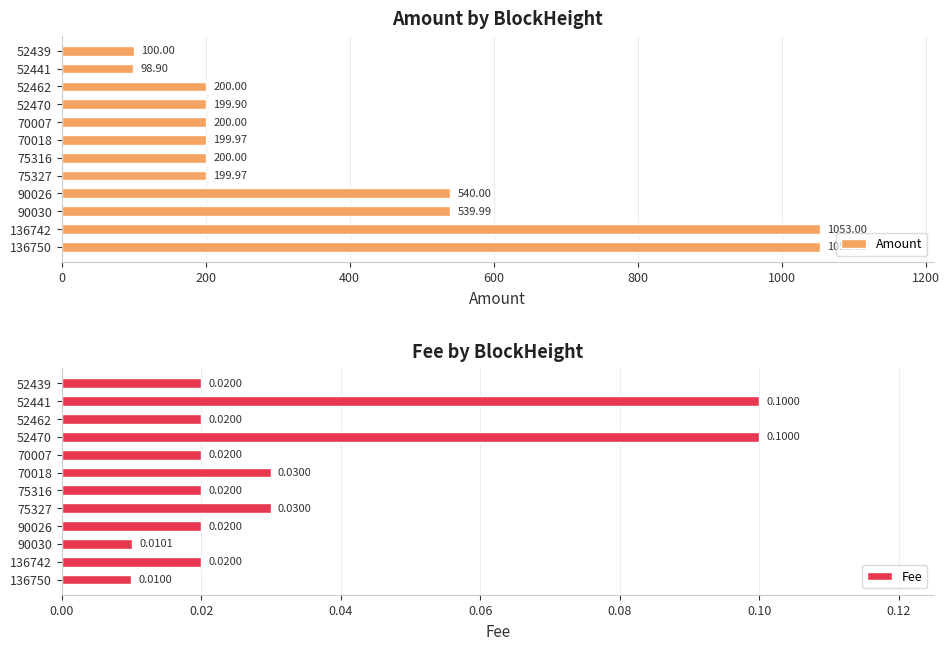

Is it true that Amount equals 200.0 at 75316?

True